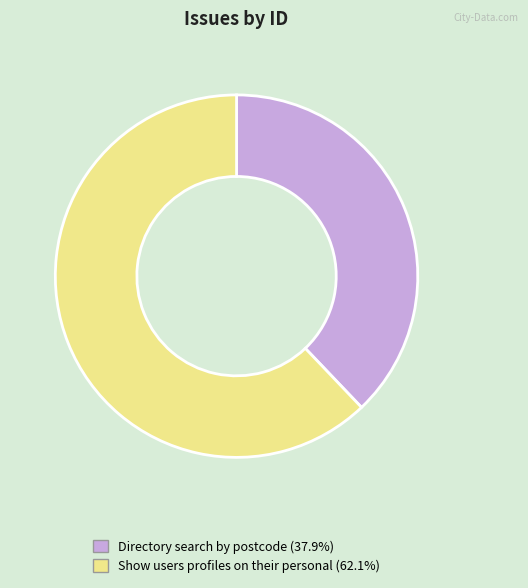

What is the ratio of the value at Directory search by postcode (37.9%) to the value at Show users profiles on their personal (62.1%)?

0.6